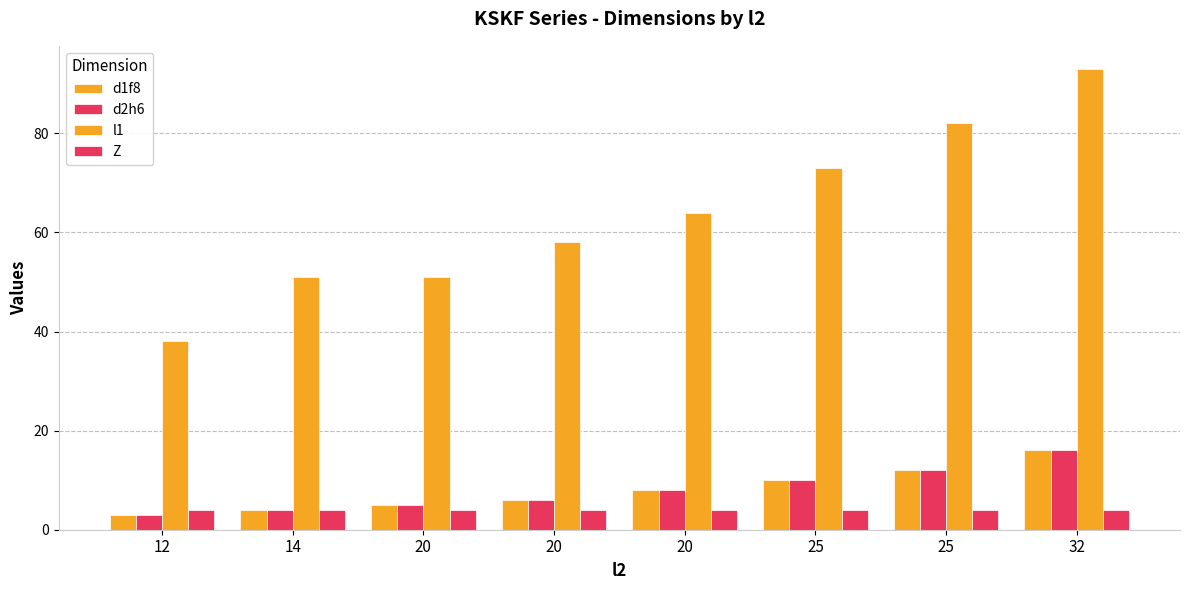

Is the value of d1f8 at 20 greater than the value of Z at 25?

Yes